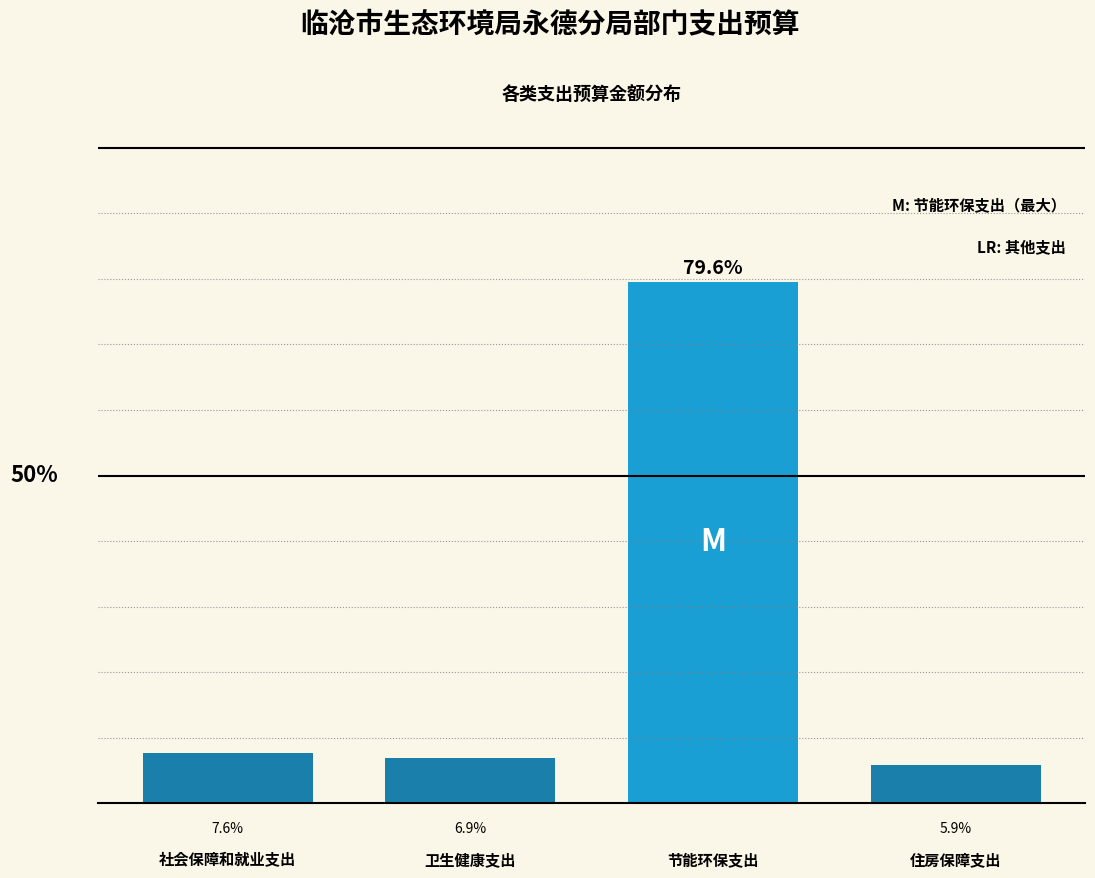

Rank the categories by value from lowest to highest.

住房保障支出, 卫生健康支出, 社会保障和就业支出, 节能环保支出